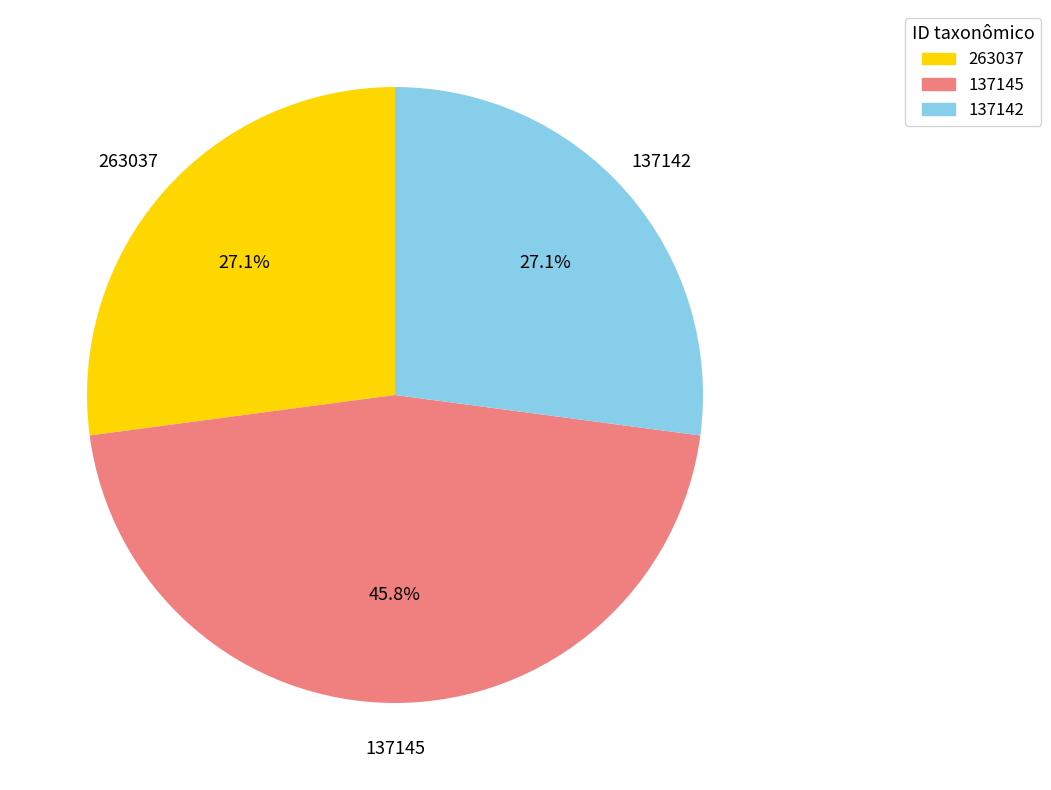

True or false: 137142 accounts for 36% of the total.

False